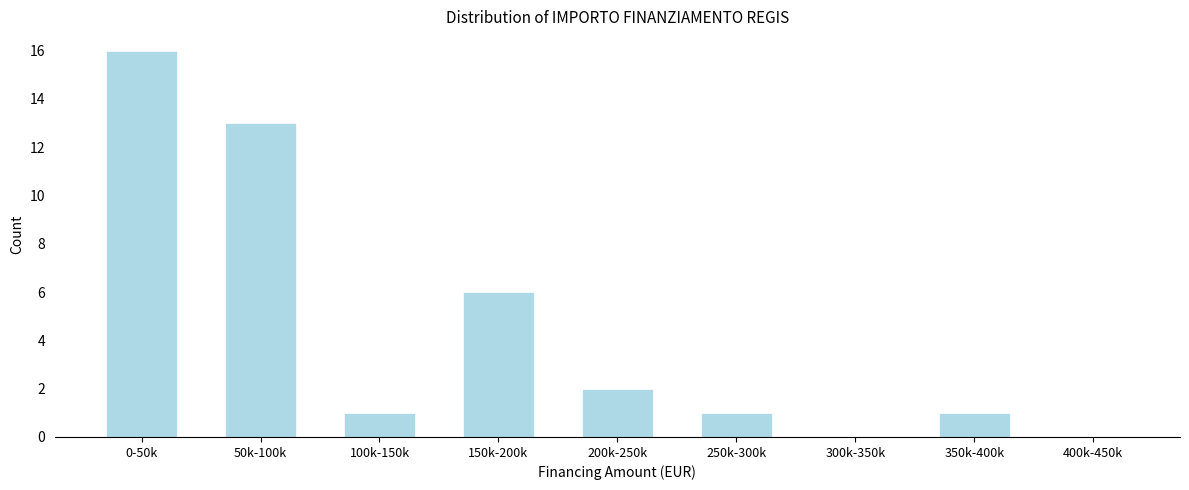

Reading left to right, list all the values displayed in this chart.

0-50k=16	50k-100k=13	100k-150k=1	150k-200k=6	200k-250k=2	250k-300k=1	300k-350k=0	350k-400k=1	400k-450k=0